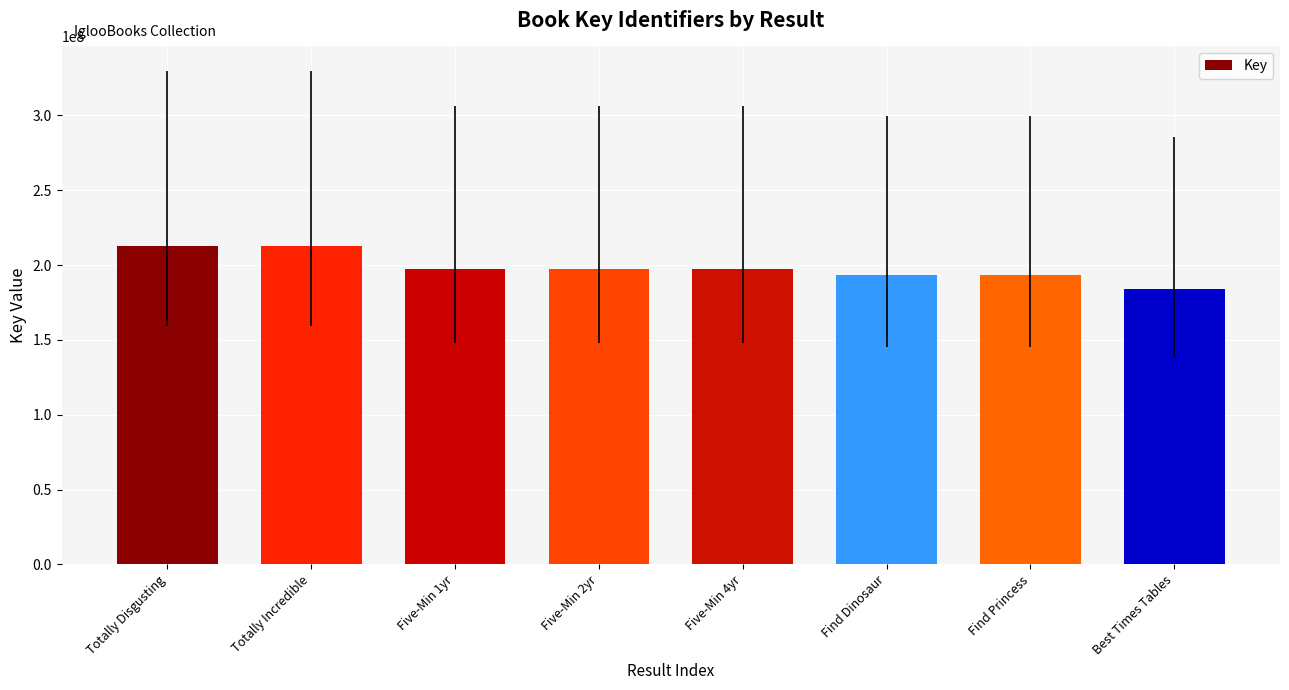

What is the approximate value at Totally Incredible?

212639548